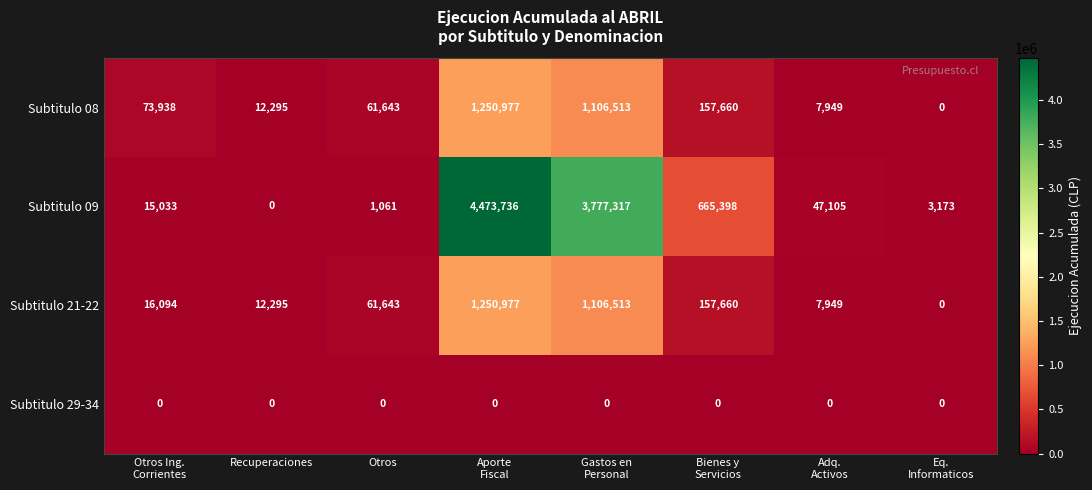

What is the greatest value displayed?

4473736